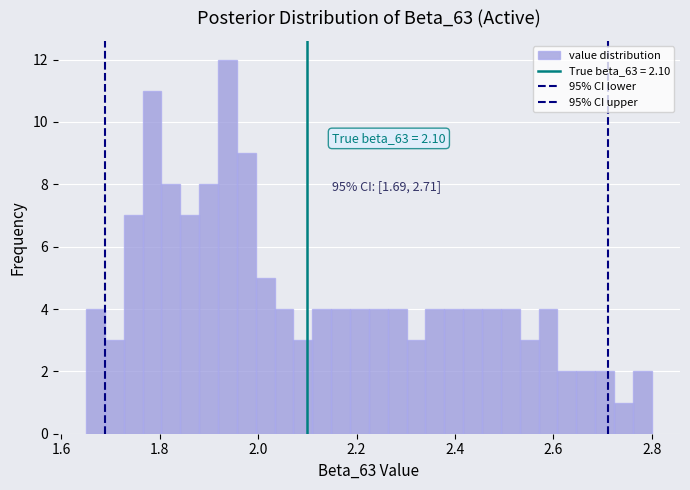

Around what value on the x-axis is the tallest bar? Give the approximate position of its centre, as read against the axis.

1.94